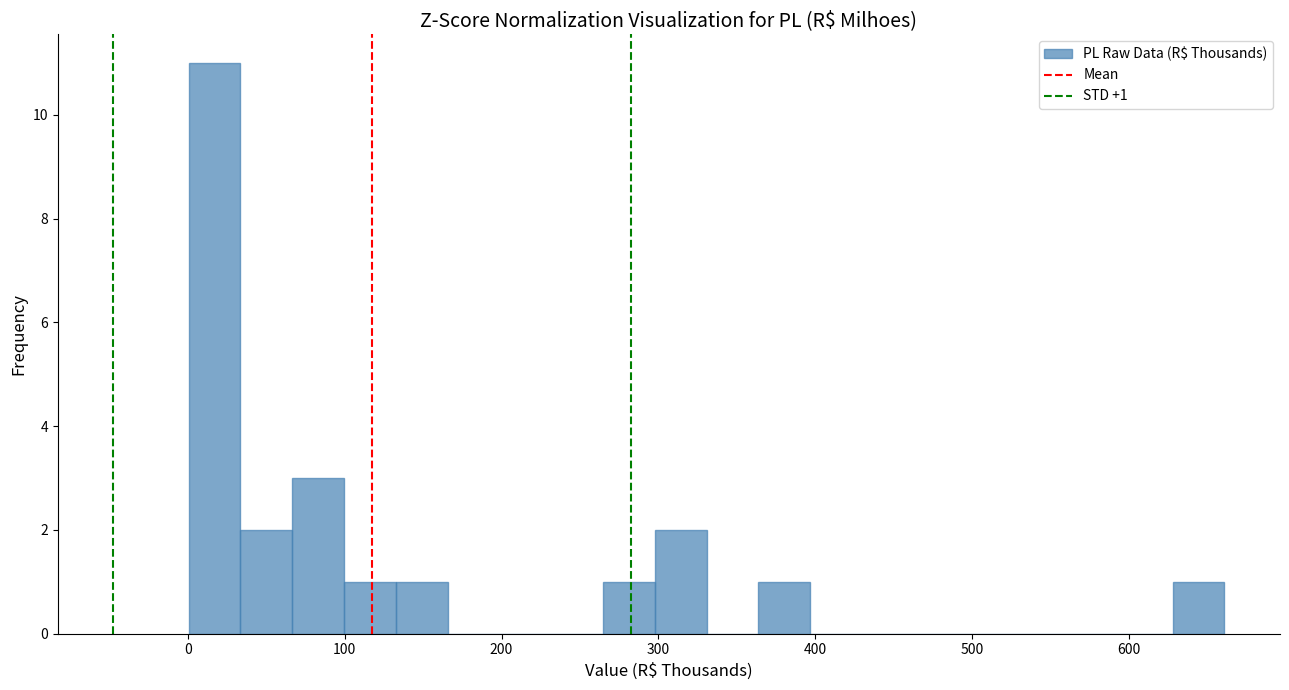

Around what value on the x-axis is the tallest bar? Give the approximate position of its centre, as read against the axis.

20